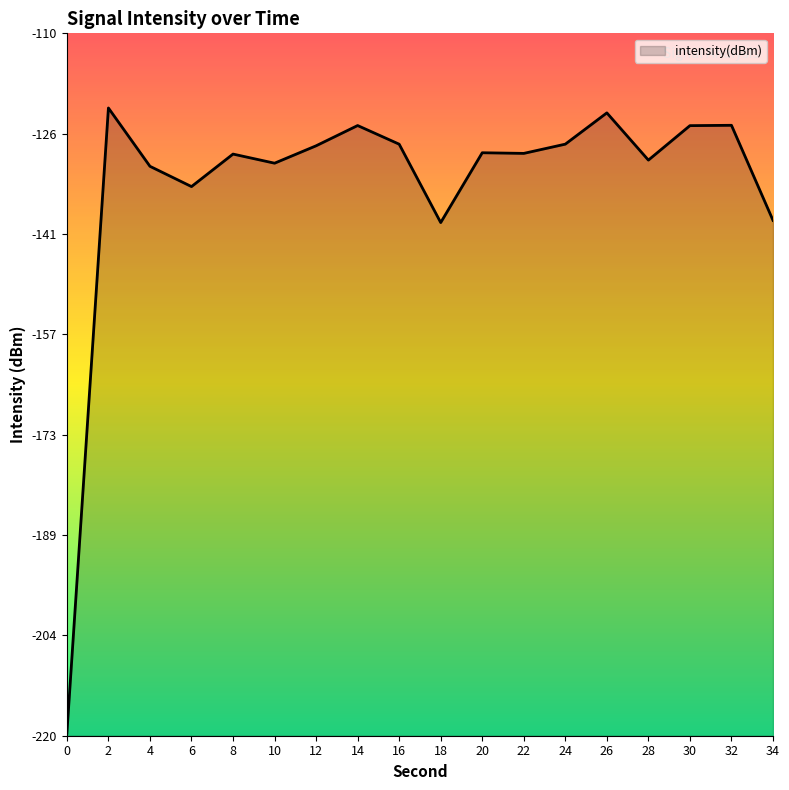

What is the value of the 4th point from the left?

-134.0